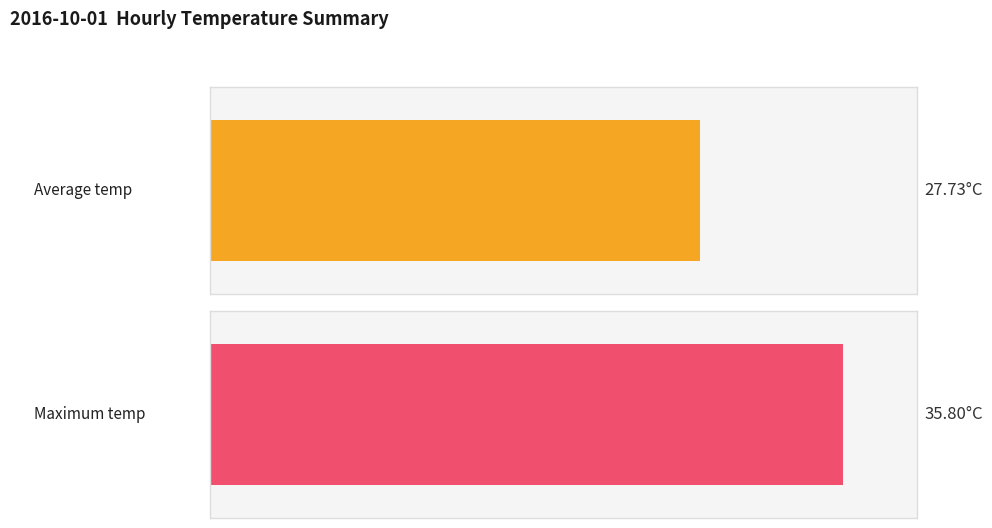

What is the average value of the Average temp series?

27.7